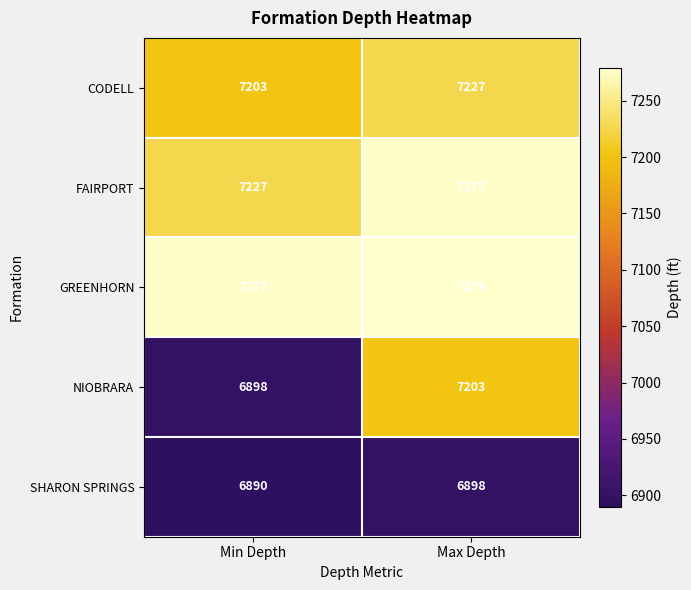

What is the smallest value displayed?

6890